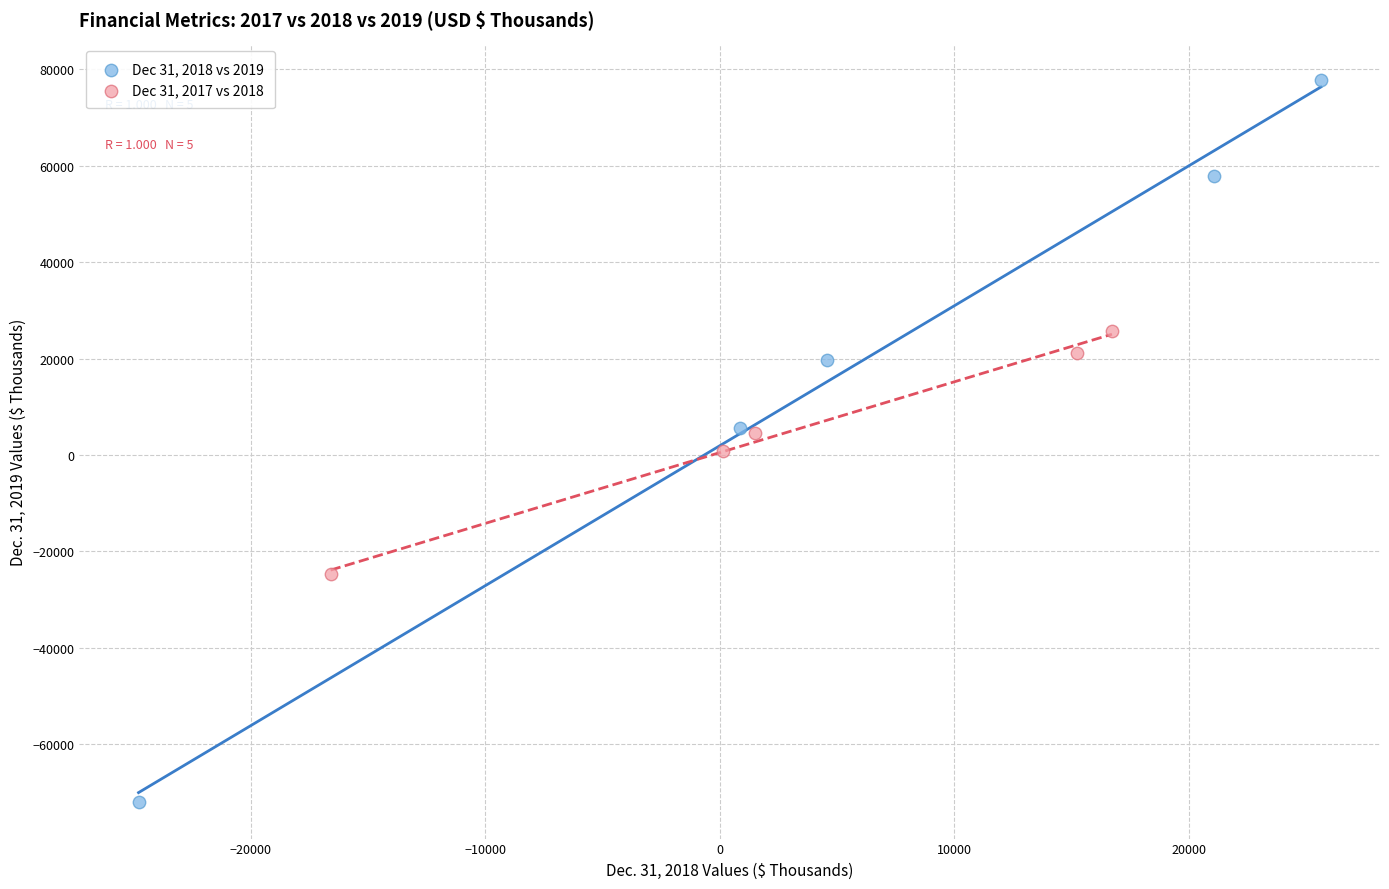

Which series reaches the maximum Y coordinate?

Dec 31, 2018 vs 2019